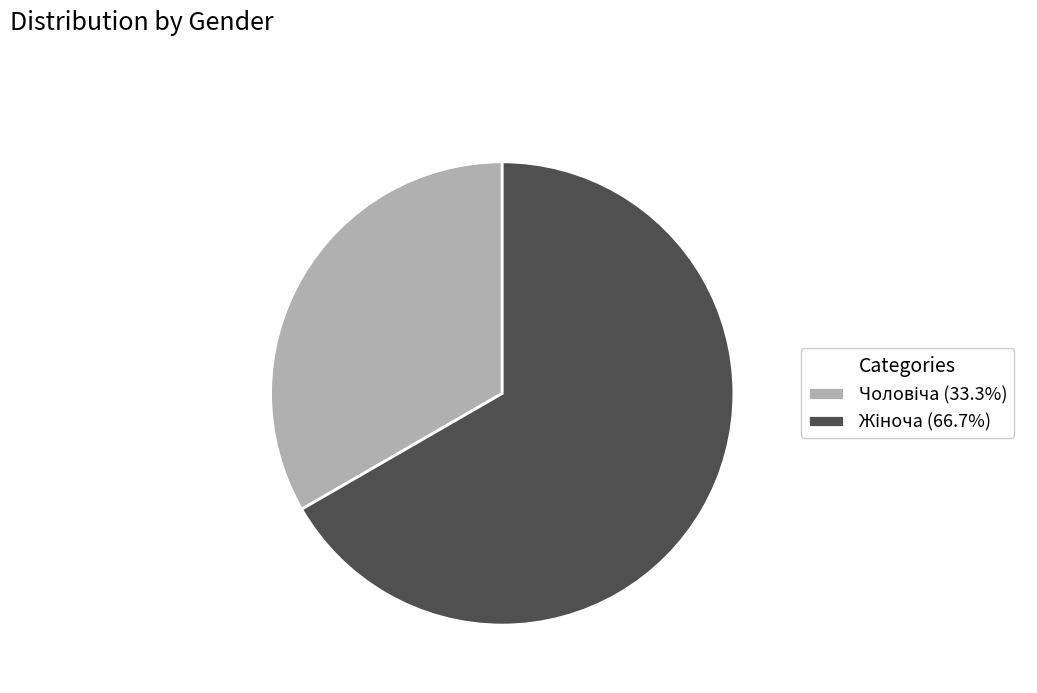

To the nearest percent, what is the combined percentage of Жіноча and Чоловіча?

100%